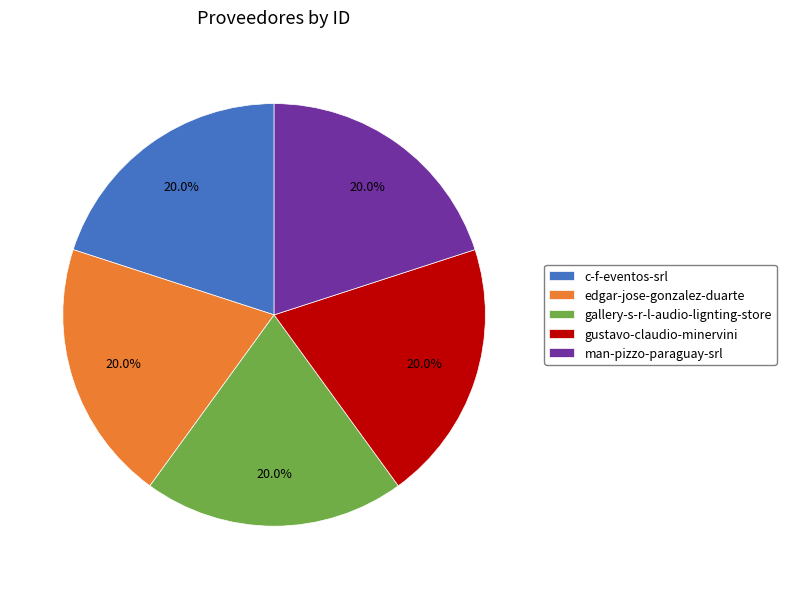

Is the sum of gallery-s-r-l-audio-lignting-store and gustavo-claudio-minervini greater than half?

No